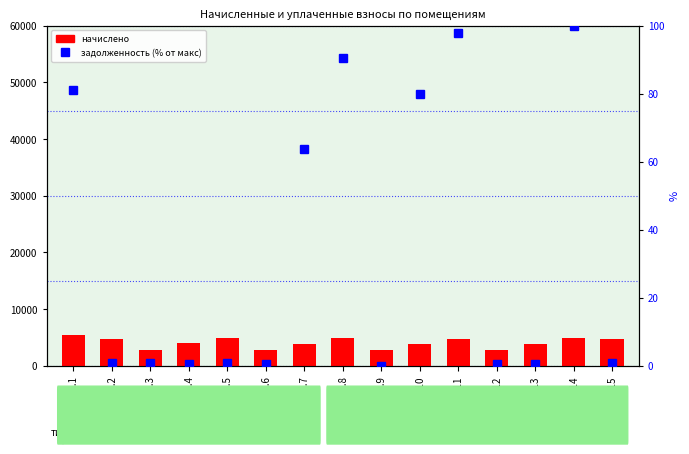

What are all the series names shown in the legend?

начислено, задолженность (% от макс)